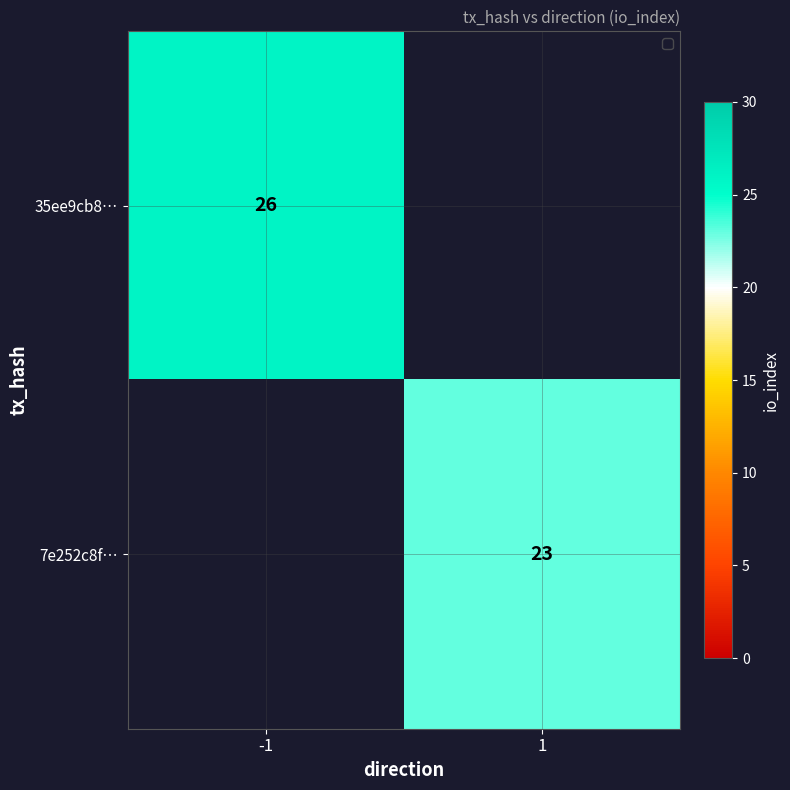

At which category is the sum across all series the highest?

-1